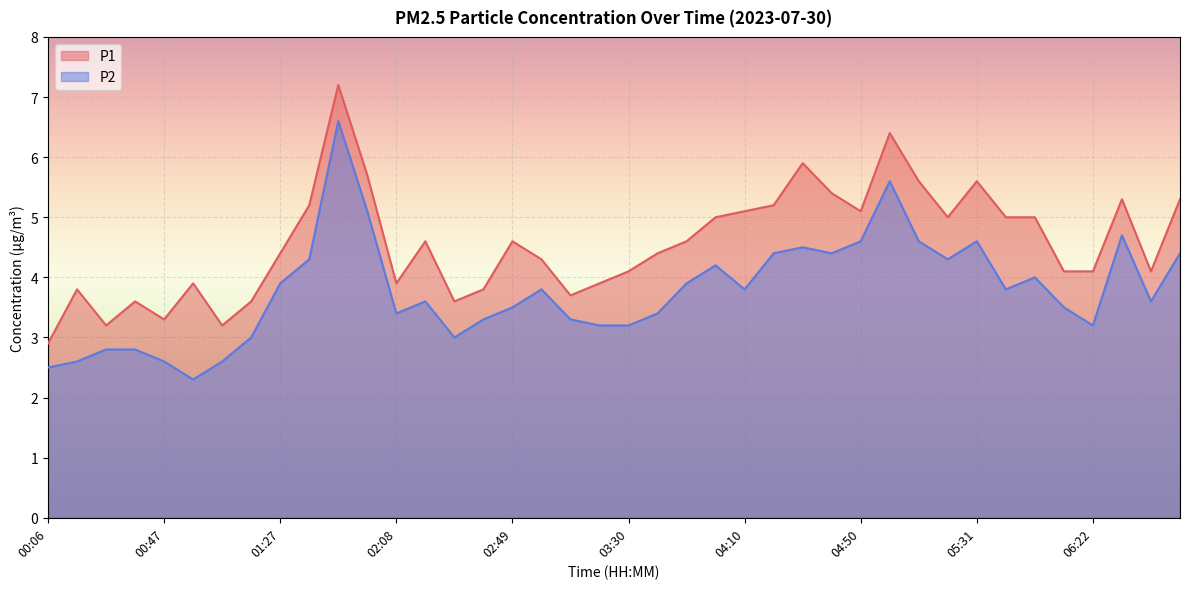

The value of P2 at 00:47 is 0.7. True or false?

False